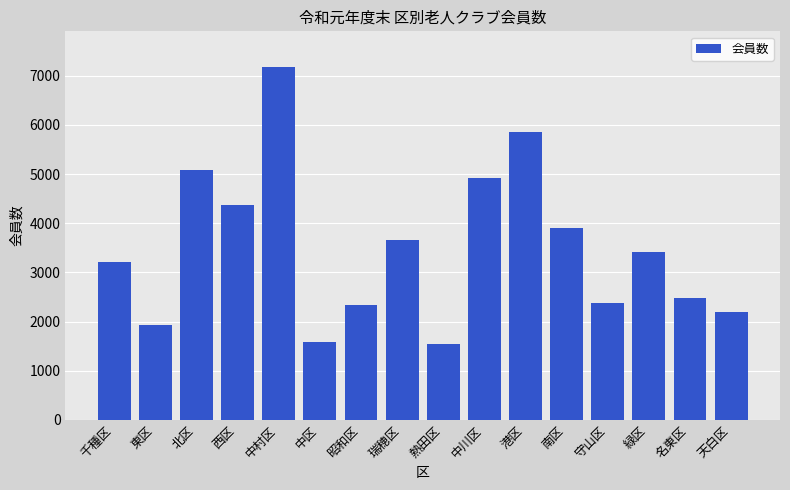

Reading left to right, extract all data points from this chart.

千種区=3208	東区=1930	北区=5079	西区=4374	中村区=7184	中区=1582	昭和区=2332	瑞穂区=3653	熱田区=1544	中川区=4912	港区=5862	南区=3908	守山区=2373	緑区=3422	名東区=2474	天白区=2189